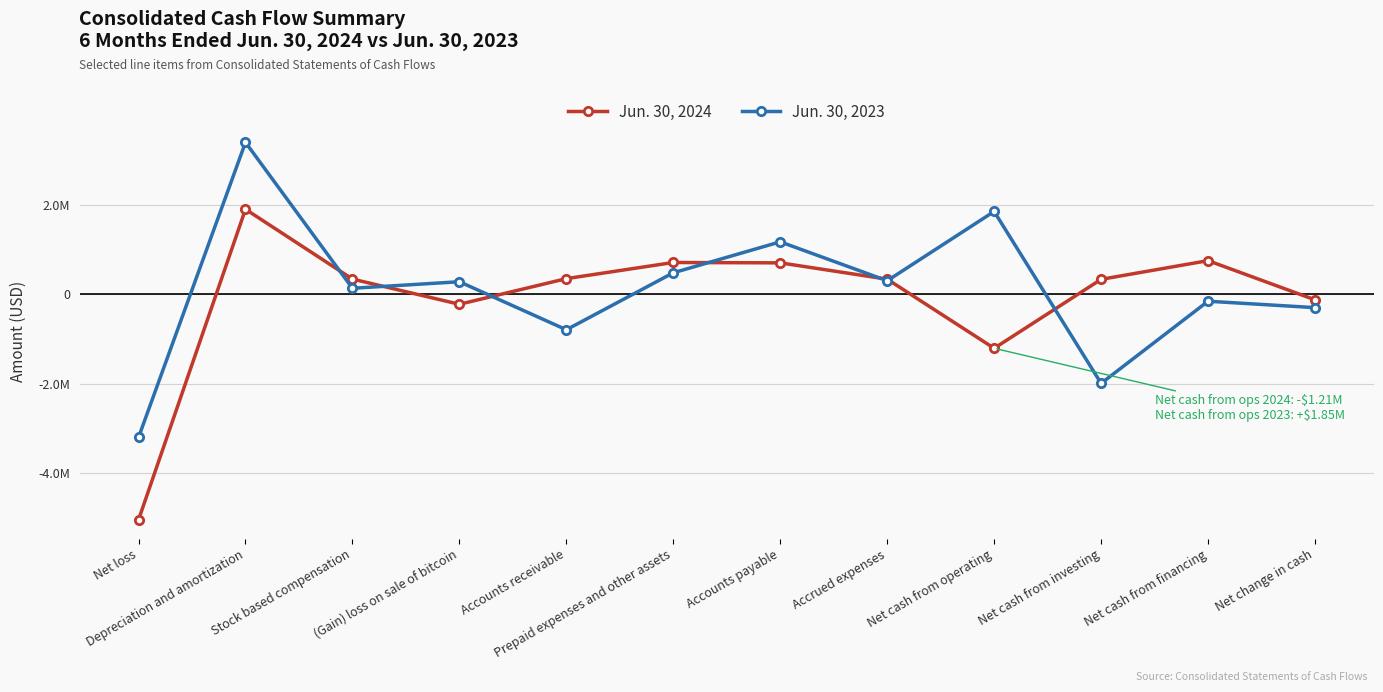

True or false: Jun. 30, 2023 has more than 1 interior local peaks.

True